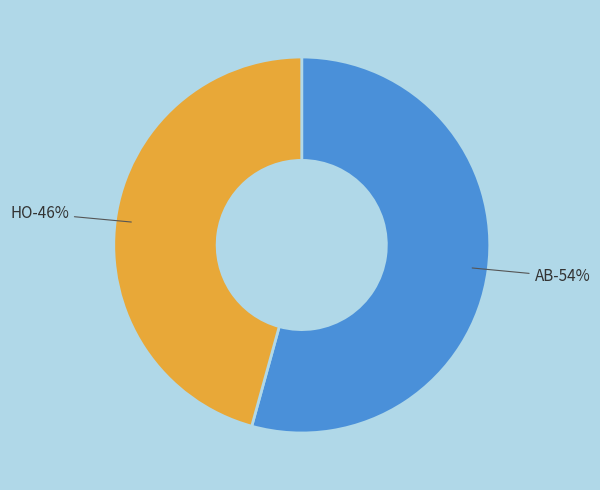

Which slice represents more than half of the pie?

AB